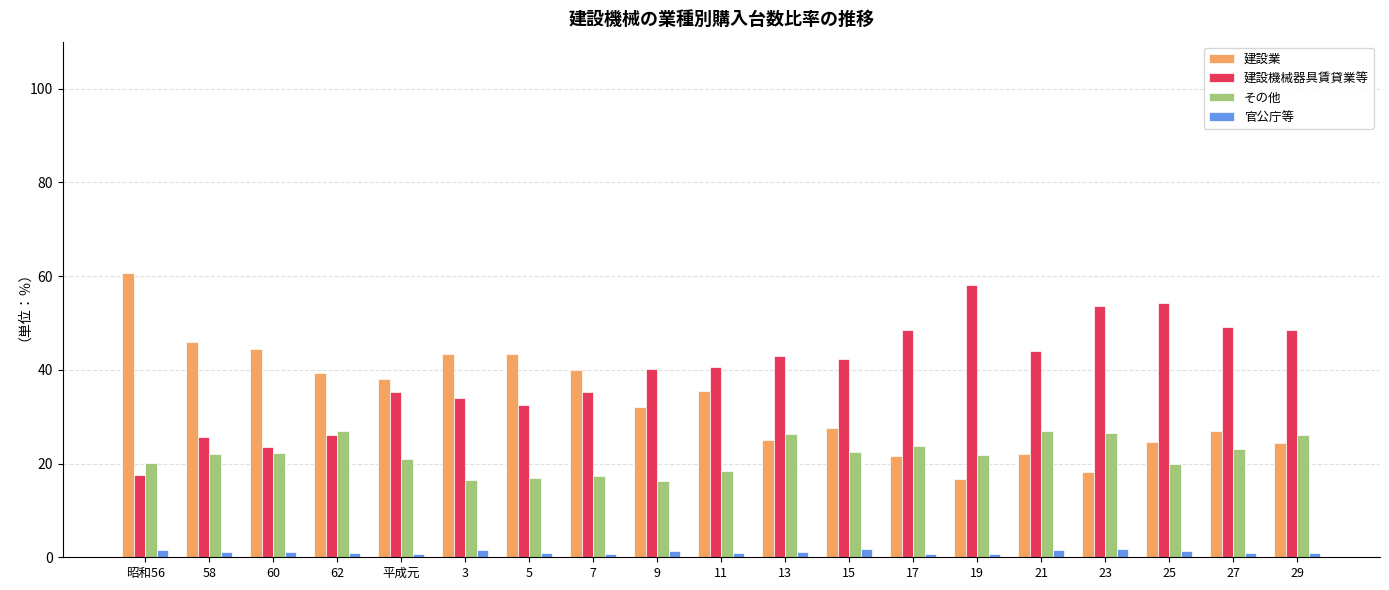

What is the label of the 19th bar from the left?

29